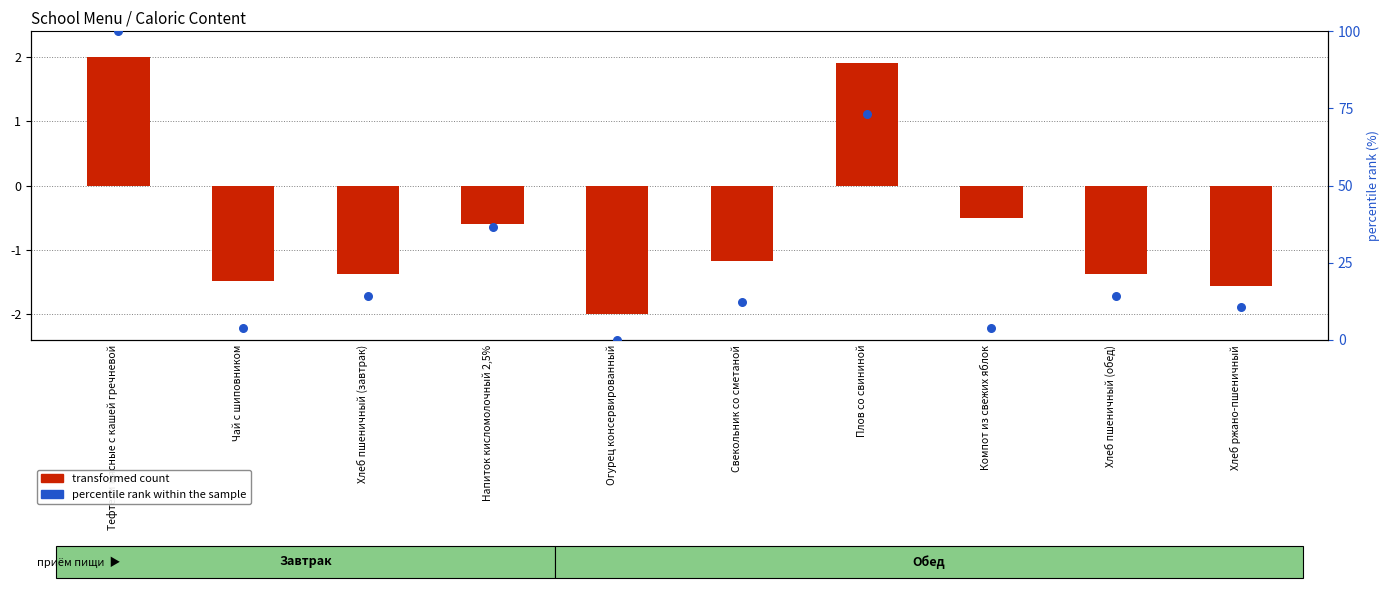

Which series has the largest Y range (max minus min)?

percentile rank within the sample